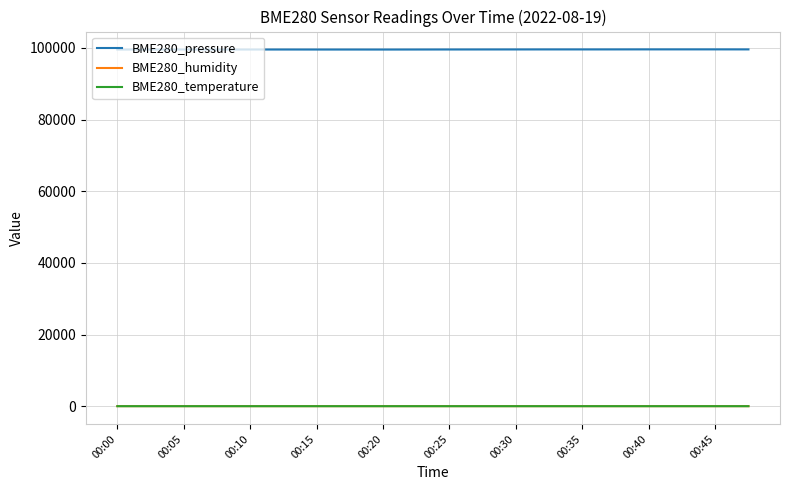

True or false: BME280_humidity and BME280_pressure cross at least once.

False